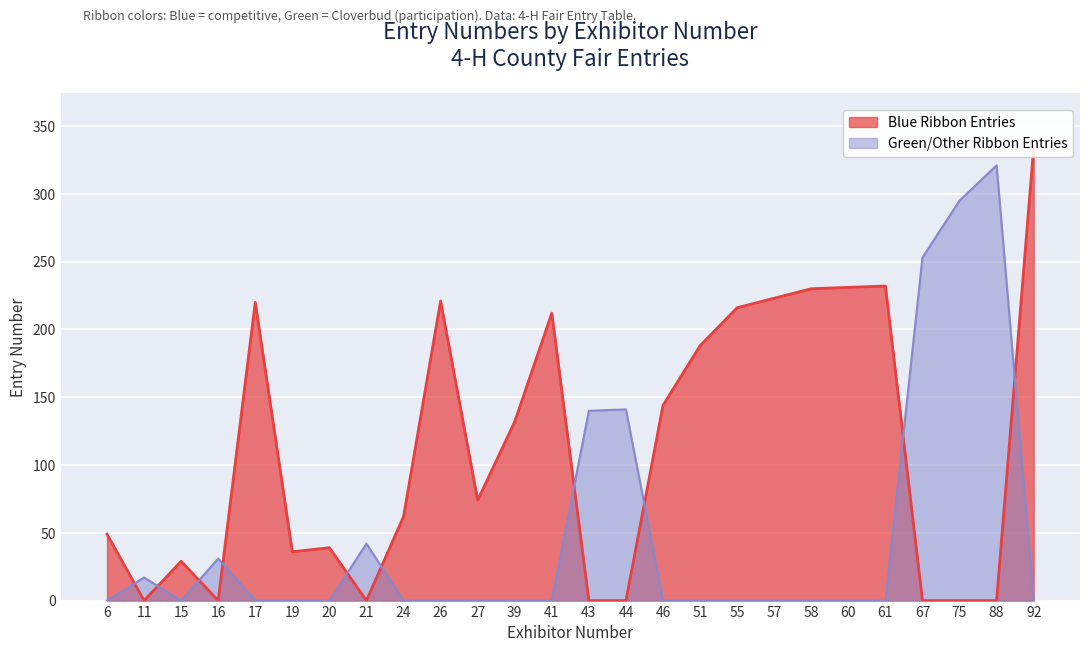

Between 15 and 88, which series saw the biggest shift?

Green/Other Ribbon Entries